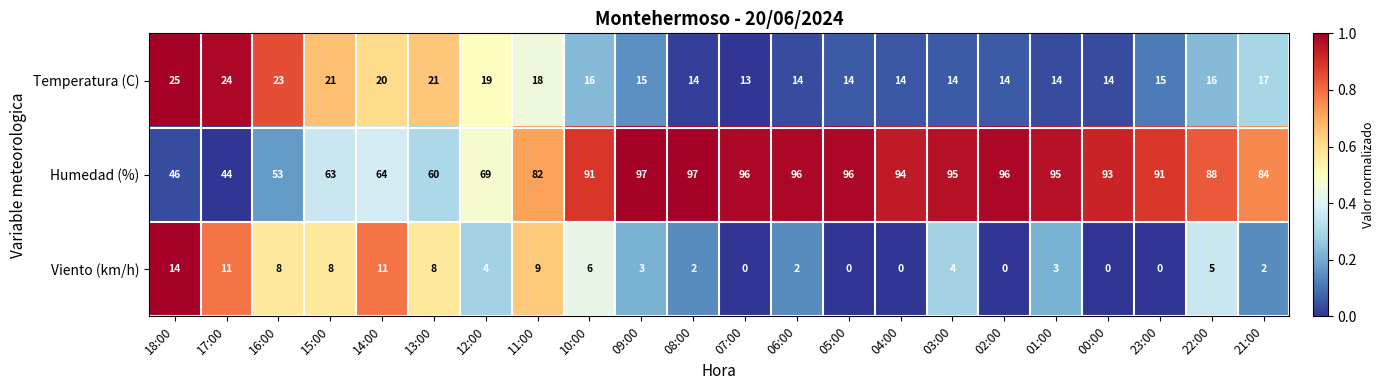

How many categories are shown in the chart?

22